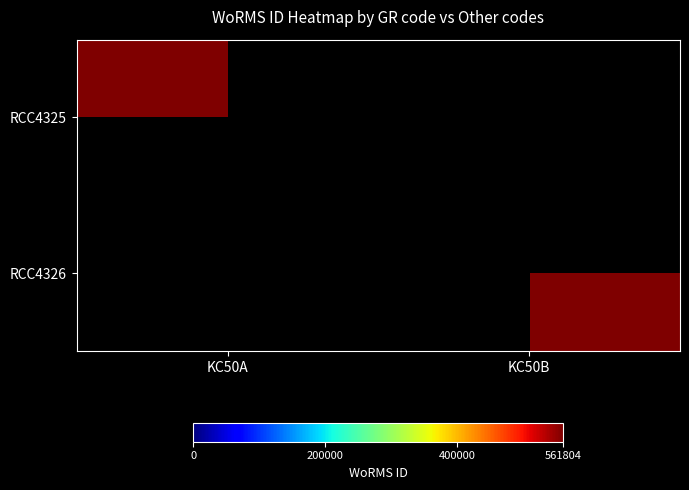

Which label corresponds to the smallest value in the chart?

KC50B